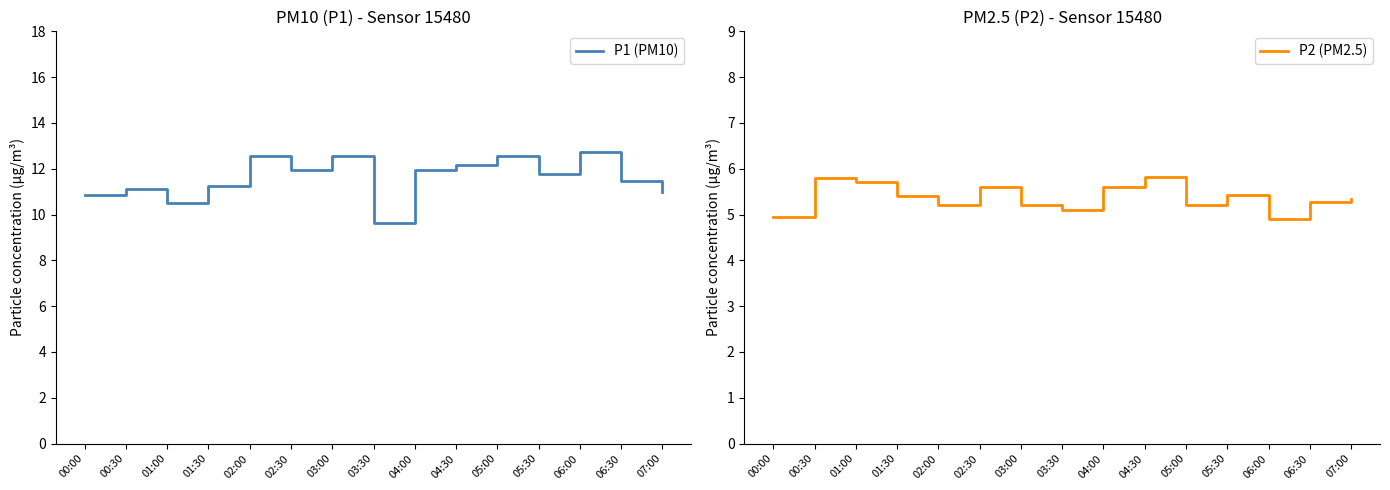

True or false: P1 (PM10) and P2 (PM2.5) intersect in this chart.

False